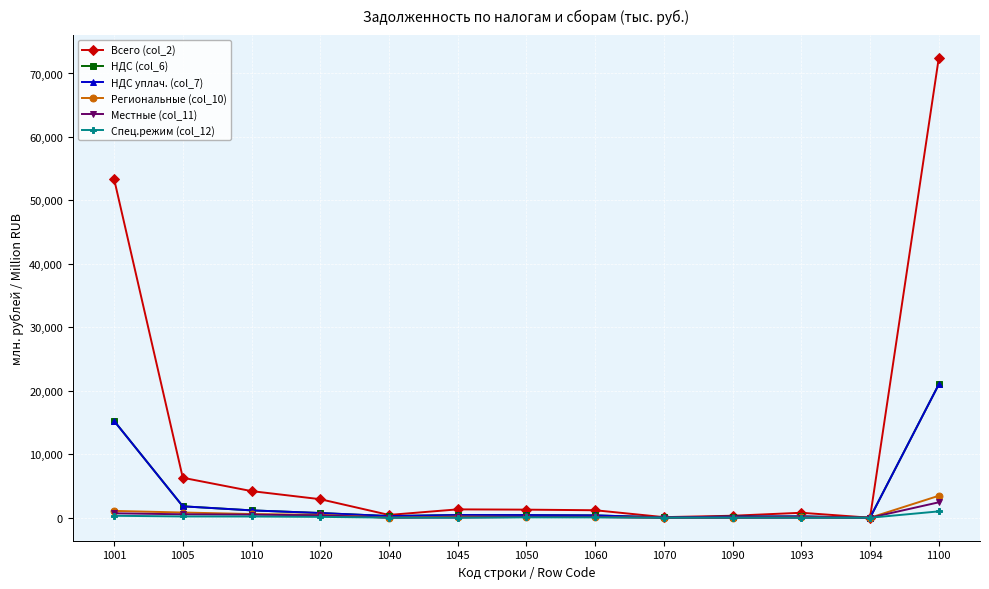

At which label is Всего (col_2) closest to 36216?

1001